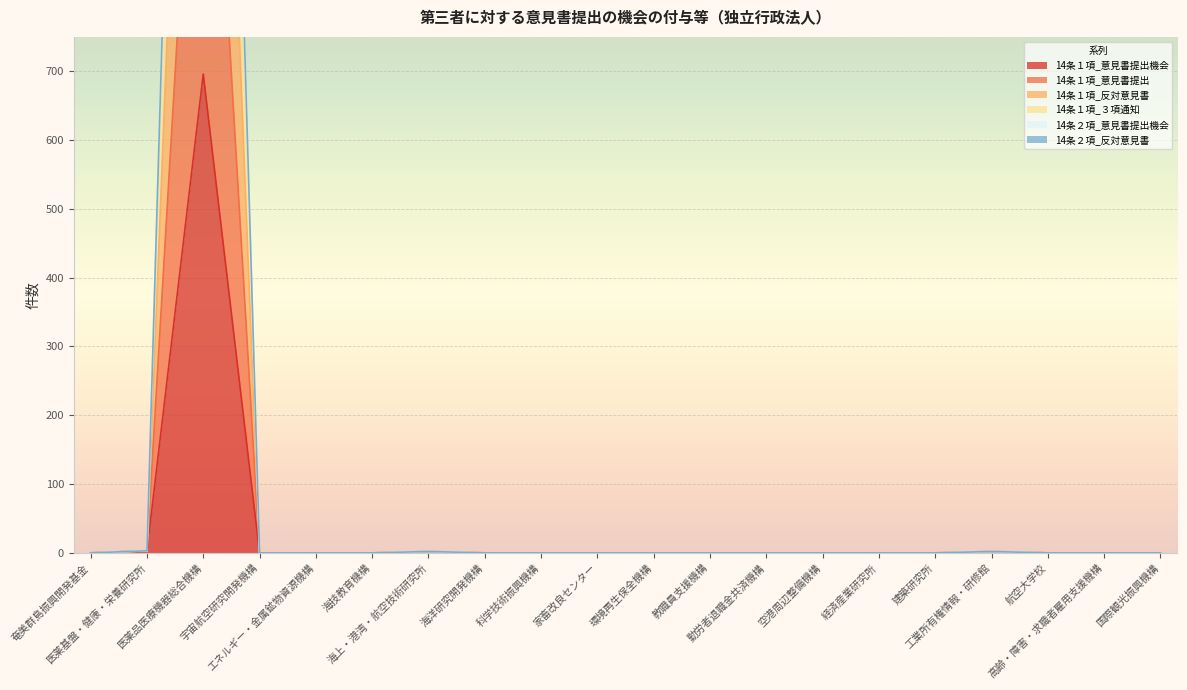

What position from the right is 勤労者退職金共済機構?

8